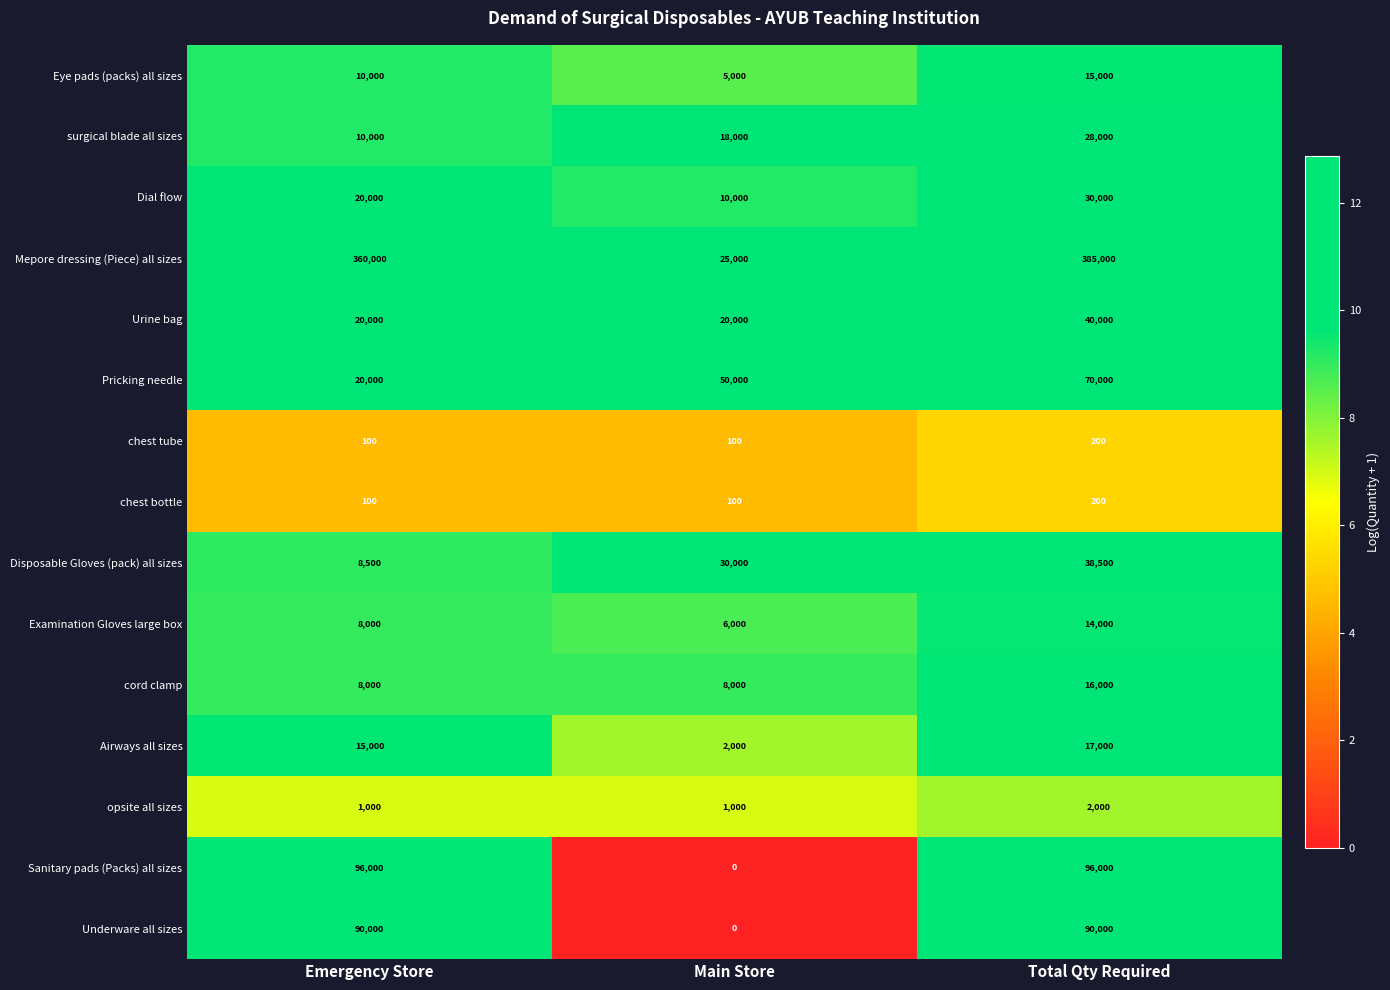

What is the spread (max minus min) of values at Total Qty Required?

384800